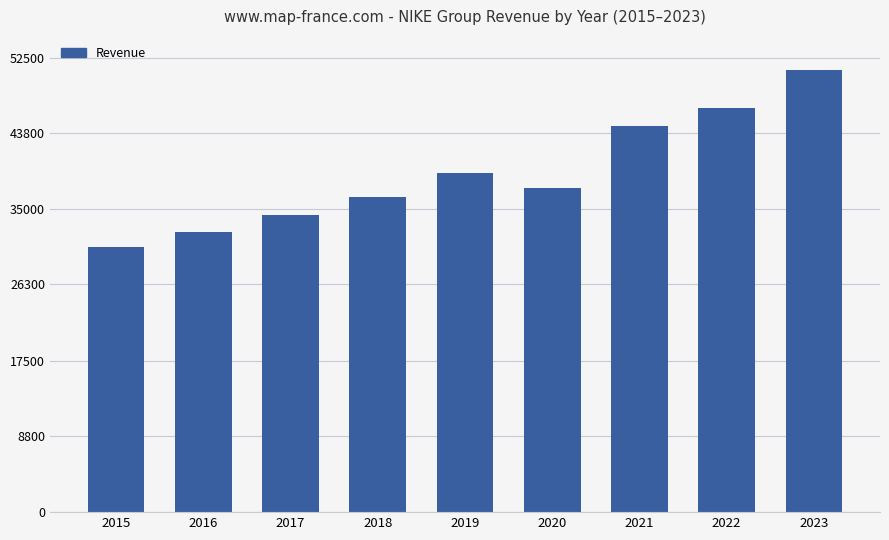

At which label is the value closest to 40820?

2019